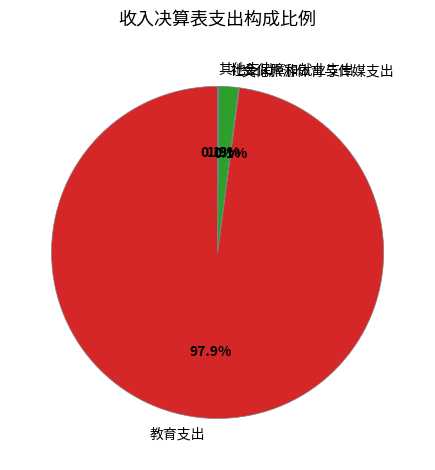

What portion of the pie excludes 社会保障和就业支出?

98.1%